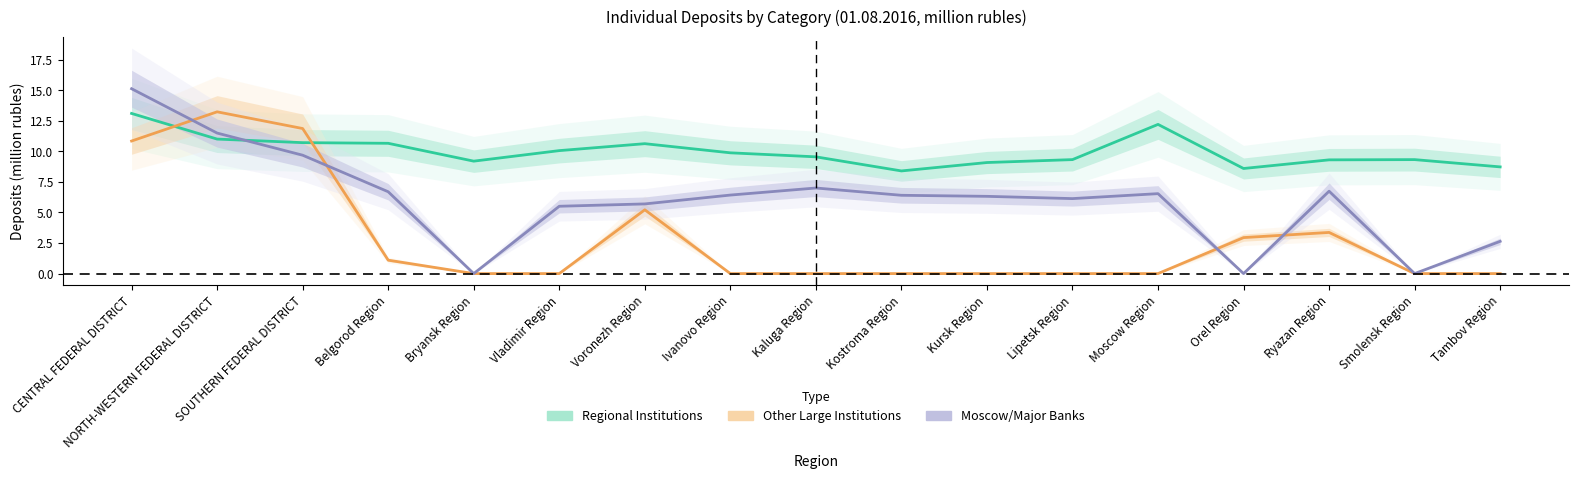

Between Ivanovo Region and CENTRAL FEDERAL DISTRICT, which is larger?

CENTRAL FEDERAL DISTRICT